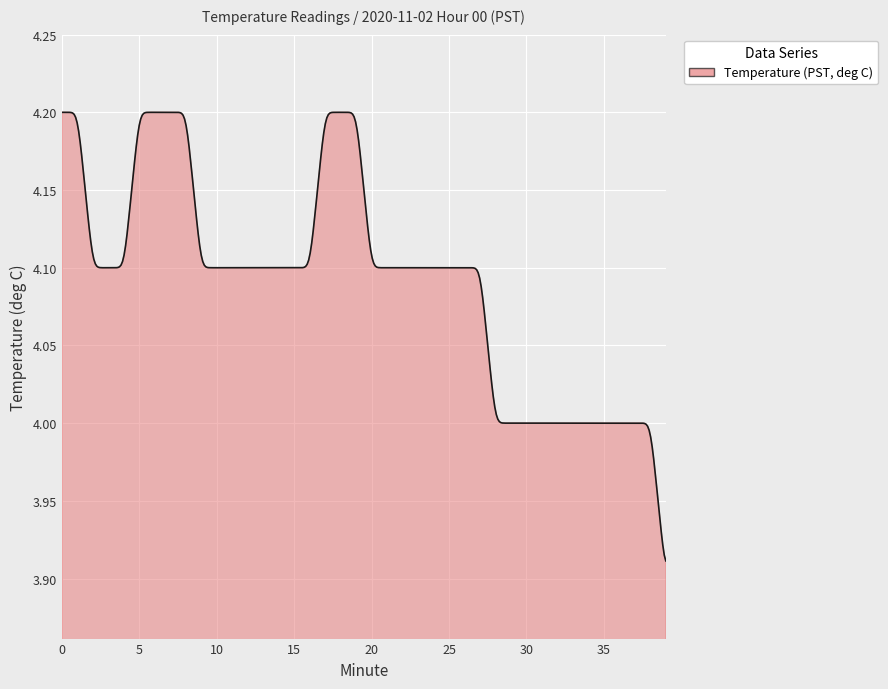

What is the difference between the maximum and minimum values?

0.3